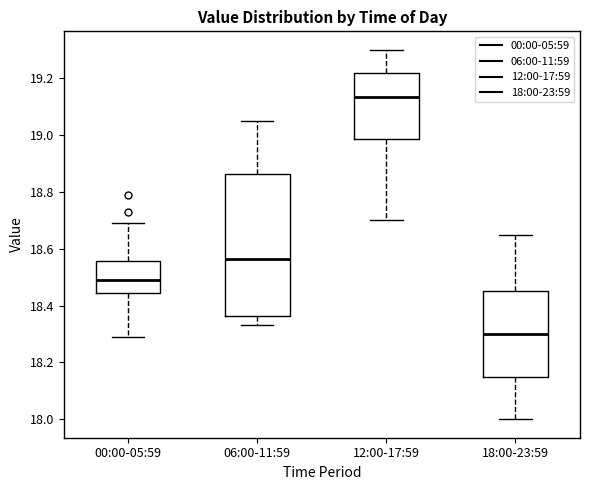

Reading left to right, read every box against the y-axis: the position of its median line, the range the box covers, and the ends of its whiskers. The values are not printed on the chart, so give them approximately, as read against the axis.

00:00-05:59: median 18.50, box 18.44 to 18.56, whiskers 18.30 to 18.70
06:00-11:59: median 18.56, box 18.36 to 18.86, whiskers 18.34 to 19.06
12:00-17:59: median 19.14, box 18.98 to 19.22, whiskers 18.70 to 19.30
18:00-23:59: median 18.30, box 18.16 to 18.46, whiskers 18.00 to 18.66